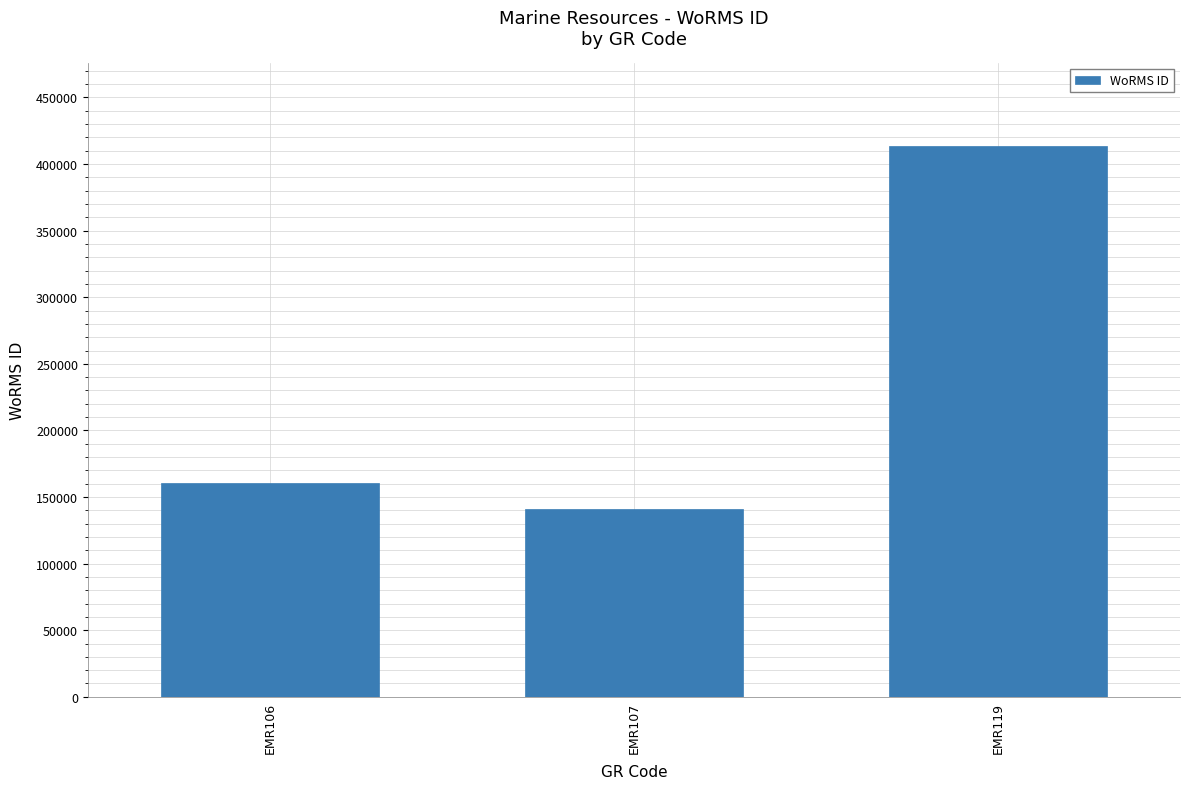

Rank the categories by value from highest to lowest.

EMR119, EMR106, EMR107